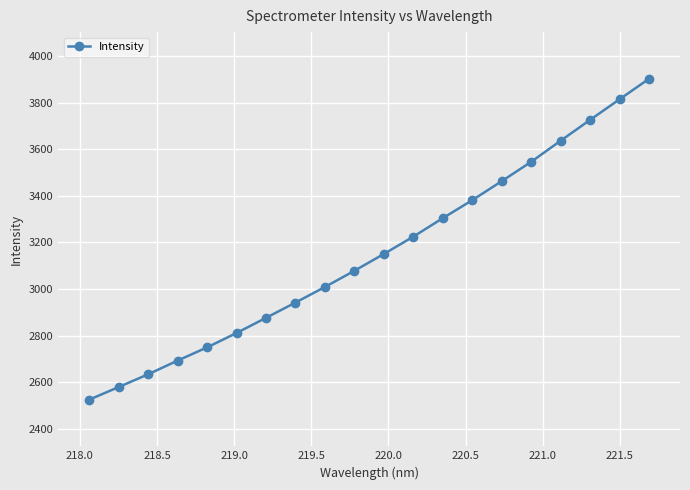

What is the value of the 8th point from the left?

2942.0